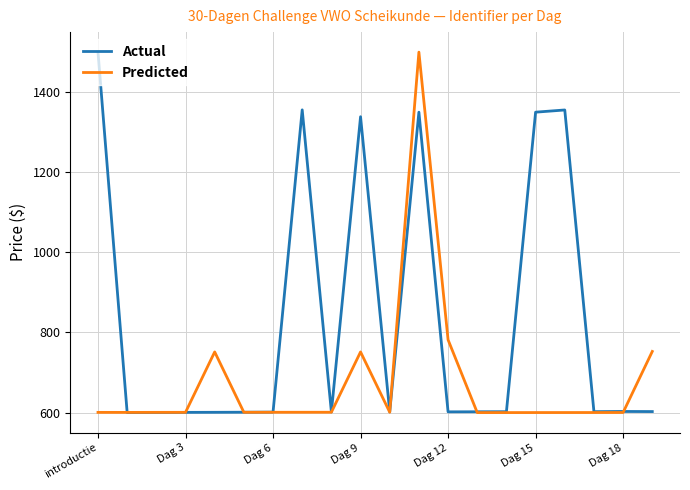

Which series has the largest total across all categories?

Actual